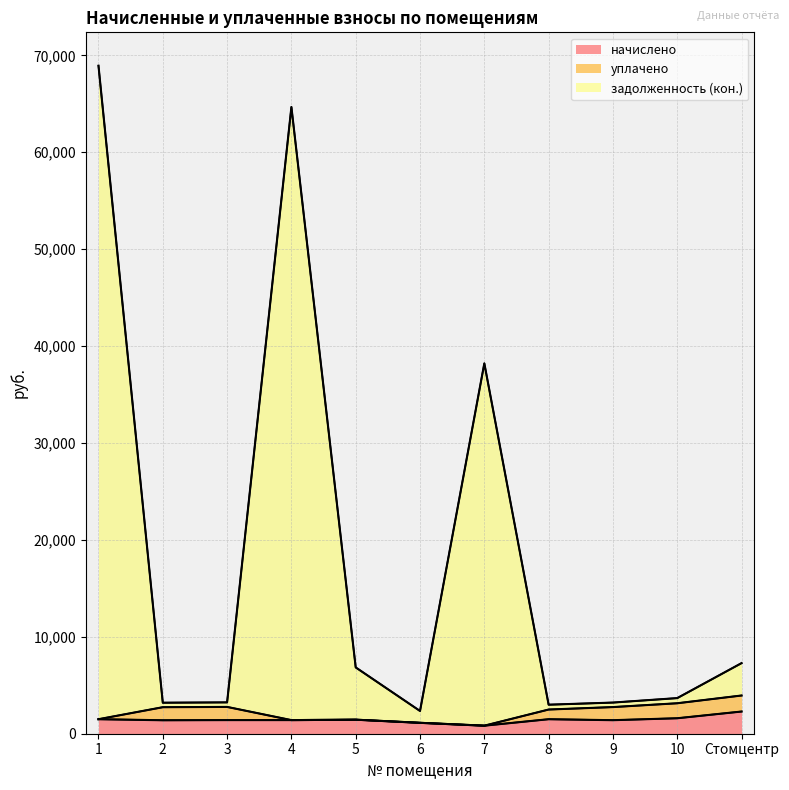

True or false: задолженность (кон.) and начислено cross at least once.

False